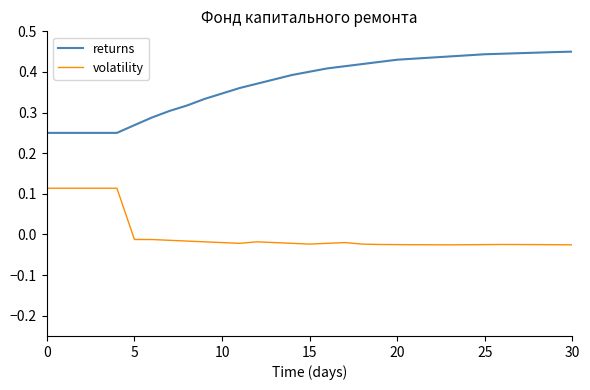

Rank the series by their average value, from lowest to highest.

volatility, returns